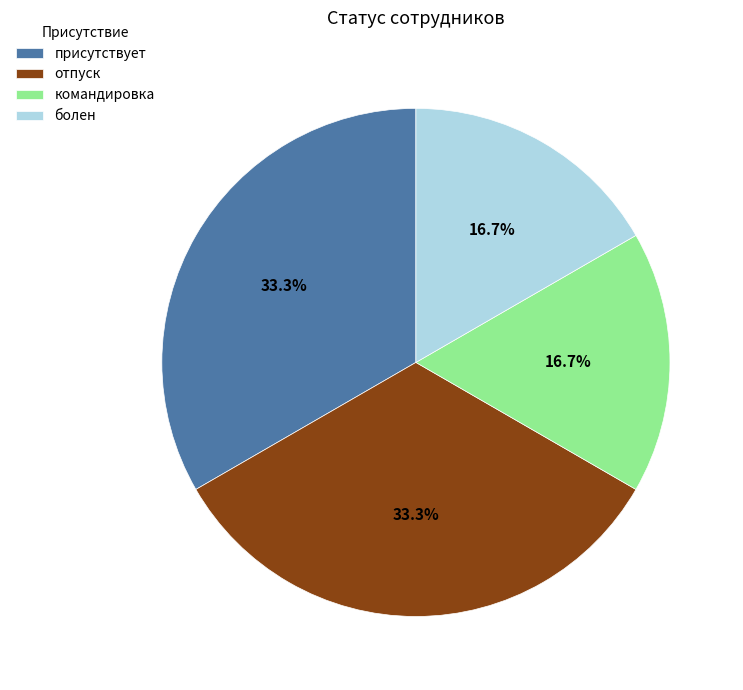

How many slices are in this pie chart?

4